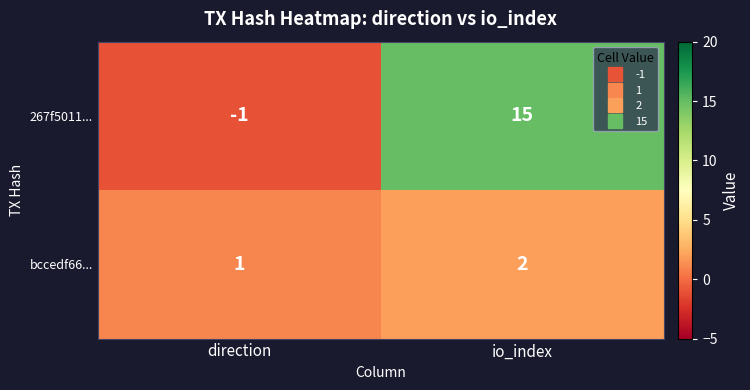

At which category is the sum across all series the highest?

io_index